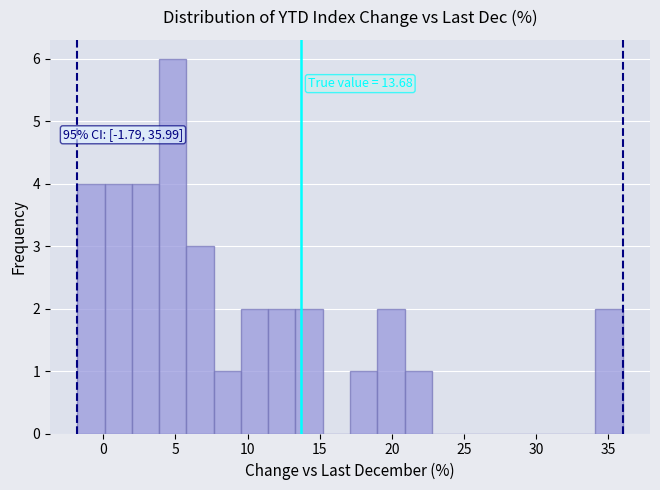

Around what value on the x-axis is the tallest bar? Give the approximate position of its centre, as read against the axis.

5.0